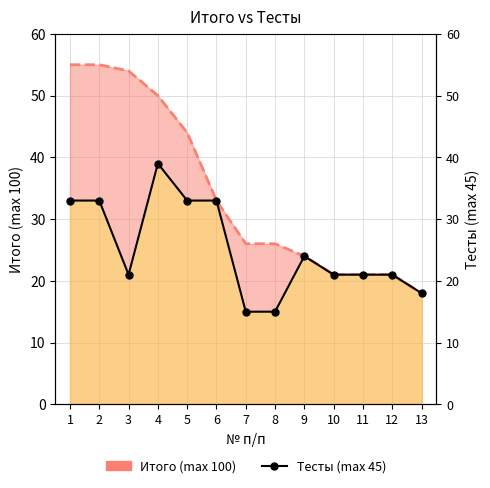

List the labels in order of value, largest first.

4, 1, 2, 5, 6, 9, 3, 10, 11, 12, 13, 7, 8